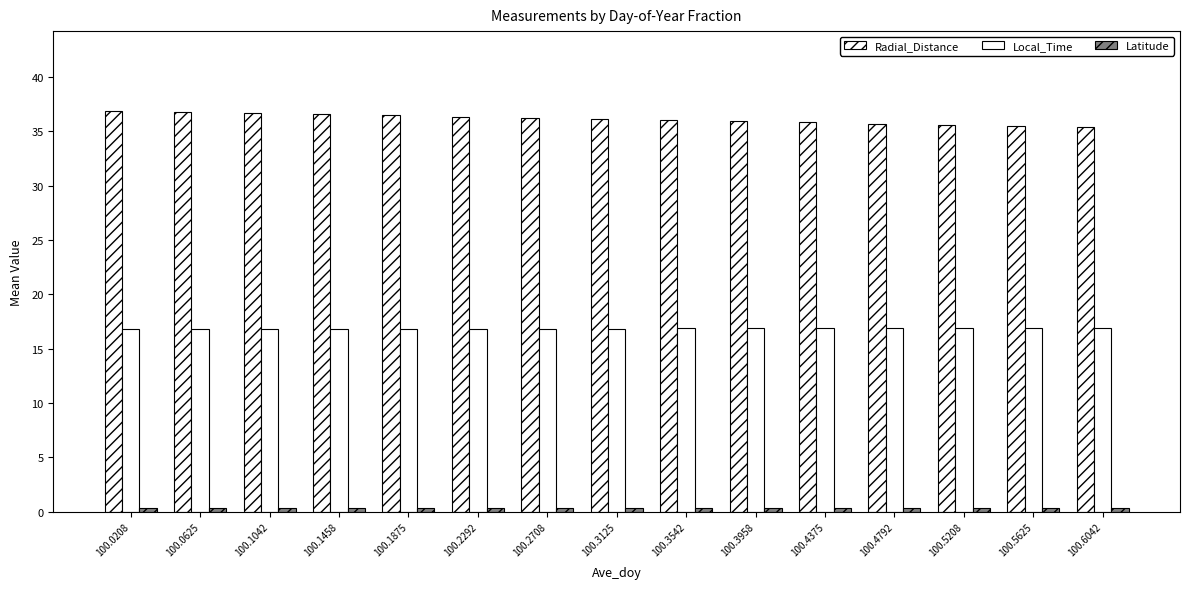

Reading left to right, transcribe all the data shown in this chart.

Radial_Distance: 36.9	36.8	36.7	36.6	36.5	36.4	36.3	36.2	36.1	35.9	35.8	35.7	35.6	35.5	35.4
Local_Time: 16.8	16.8	16.8	16.8	16.8	16.8	16.9	16.9	16.9	16.9	16.9	16.9	16.9	16.9	16.9
Latitude: 0.4	0.4	0.4	0.4	0.4	0.4	0.4	0.4	0.4	0.4	0.4	0.4	0.4	0.4	0.4